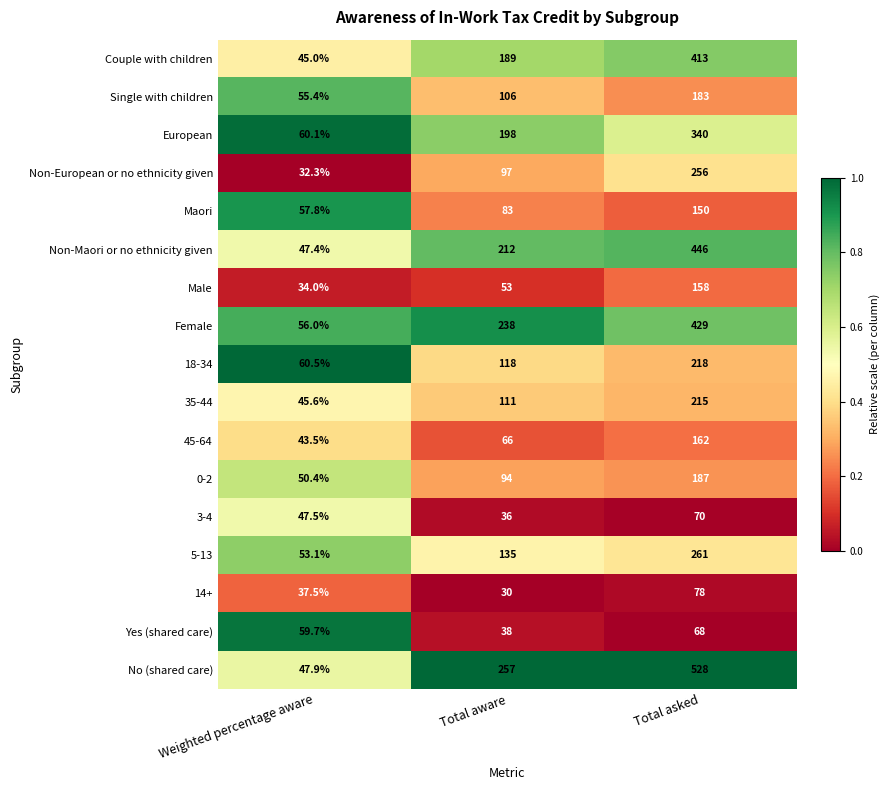

List the series in order of their peak value, highest first.

No (shared care), Non-Maori or no ethnicity given, Female, Couple with children, European, 5-13, Non-European or no ethnicity given, 18-34, 35-44, 0-2, Single with children, 45-64, Male, Maori, 14+, 3-4, Yes (shared care)